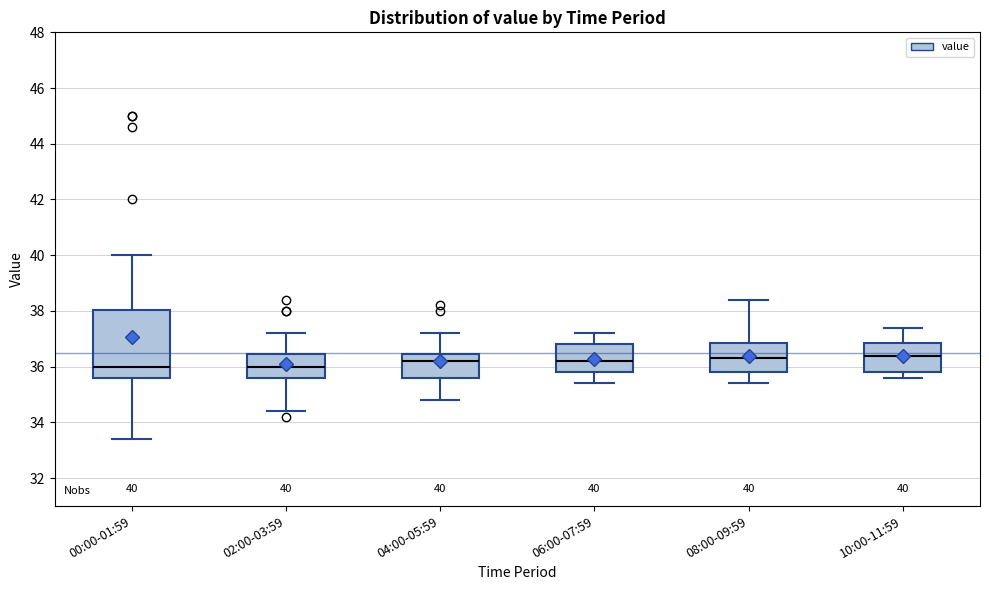

Which box is the tallest, from its lower edge to its upper edge?

00:00-01:59